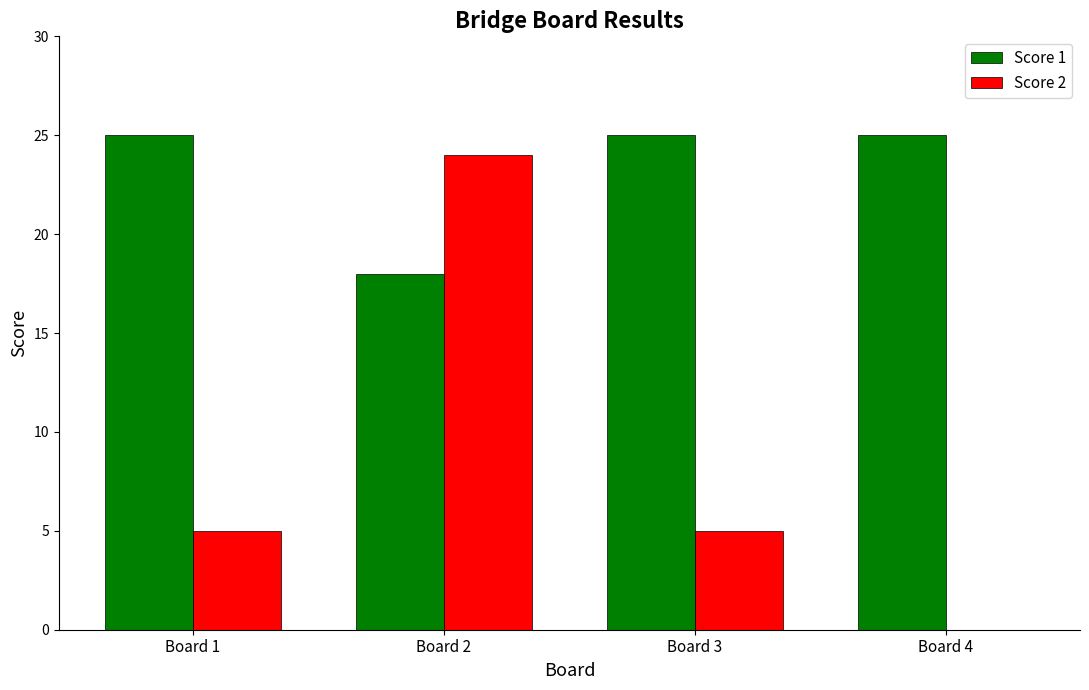

Which series changed the most between Board 2 and Board 4?

Score 2